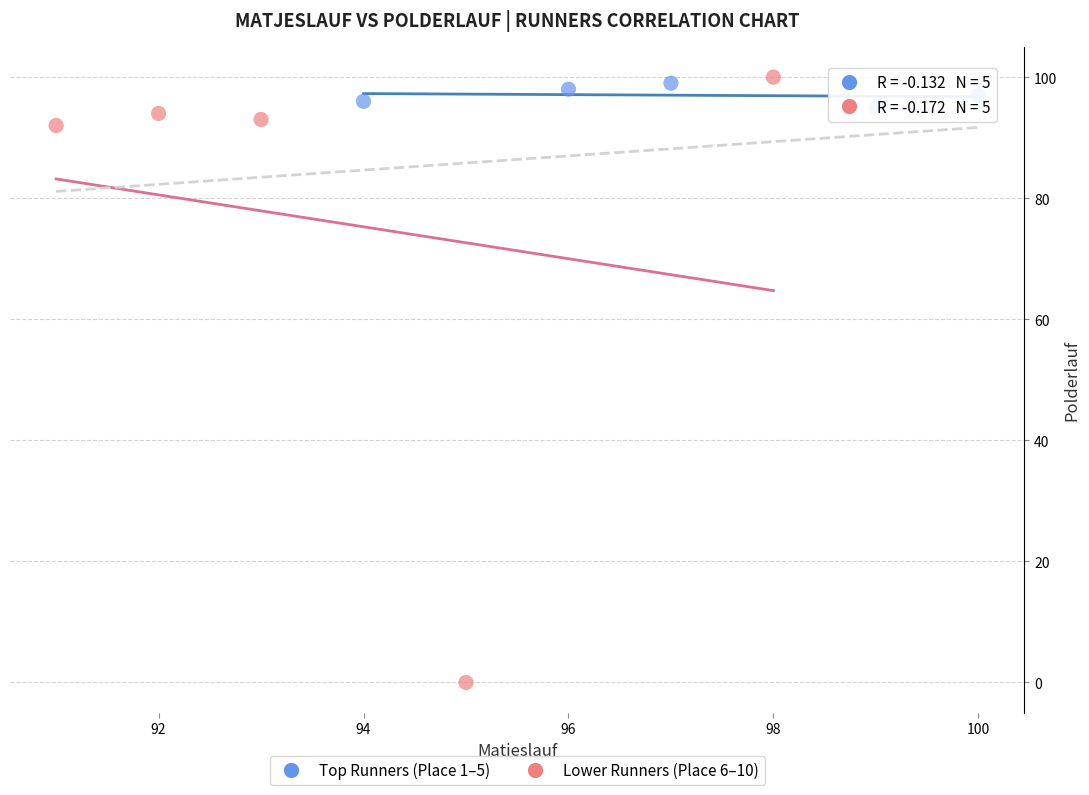

What are all the series names shown in the legend?

Top Runners (Place 1–5), Lower Runners (Place 6–10)